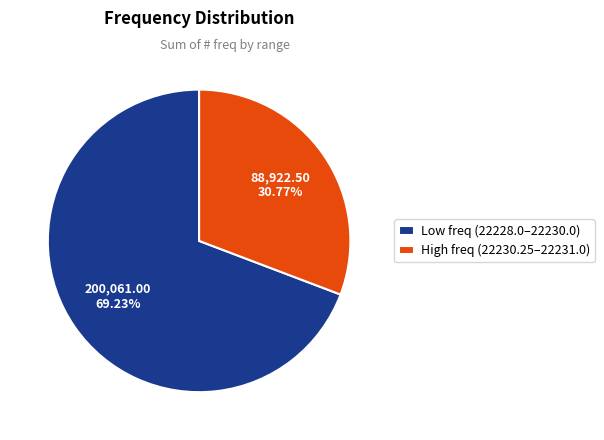

How many slices are in this pie chart?

2